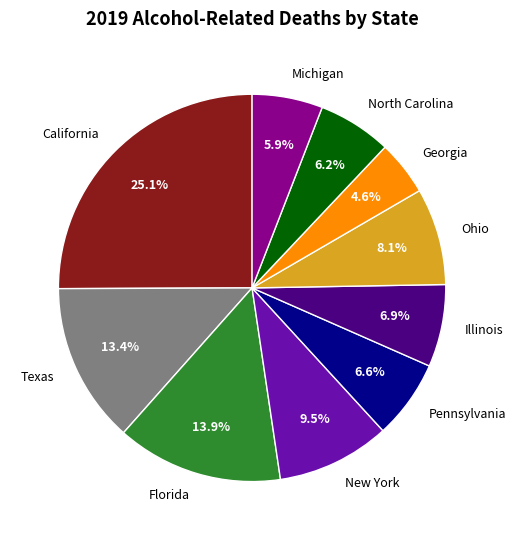

To the nearest percent, what is the combined percentage of North Carolina and Texas?

20%